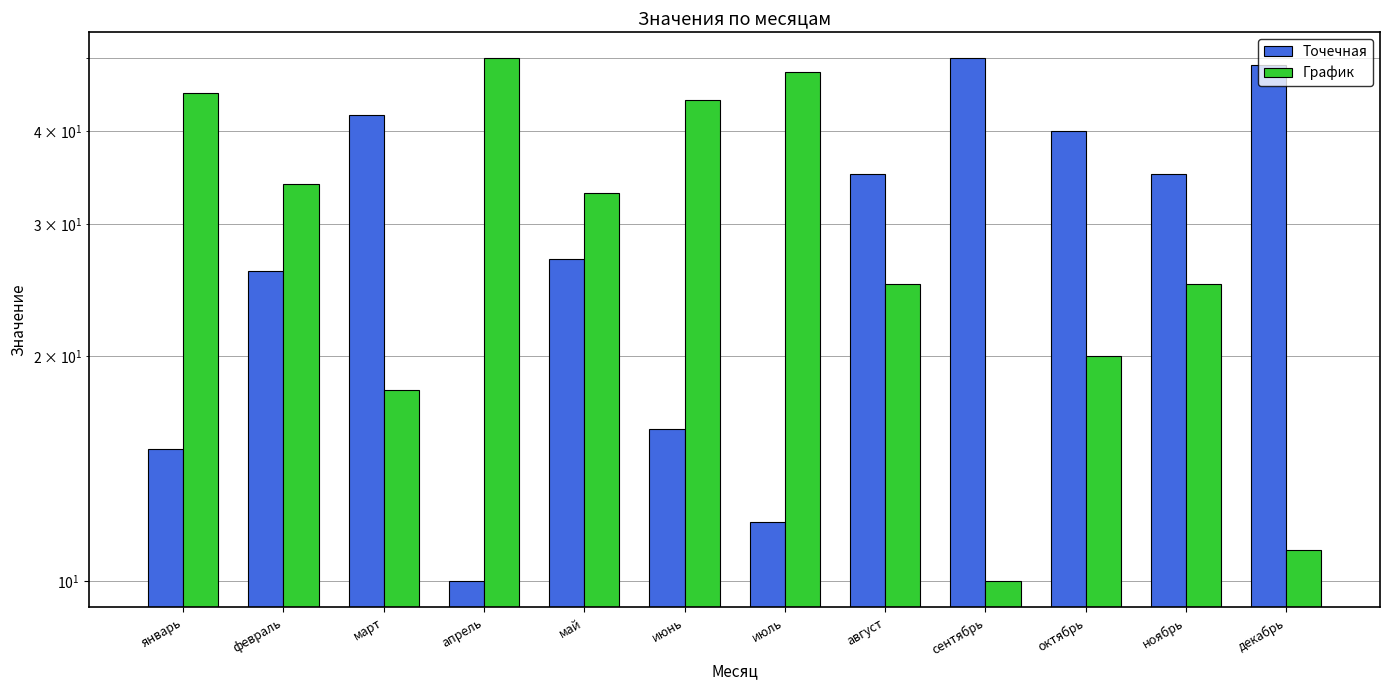

How many values in the Точечная series exceed 35?

4